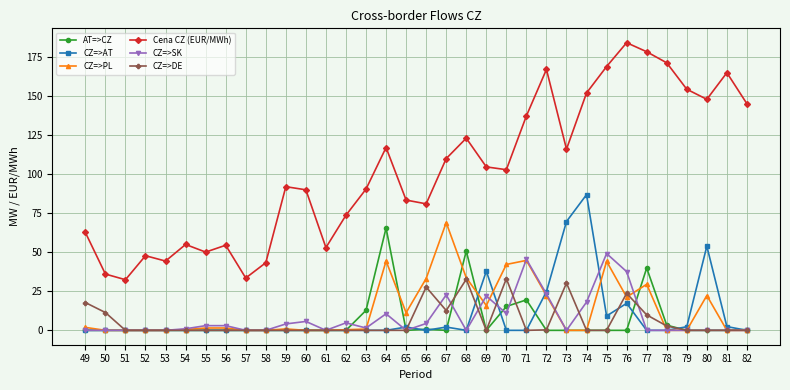

True or false: AT=>CZ and Cena CZ (EUR/MWh) intersect in this chart.

False